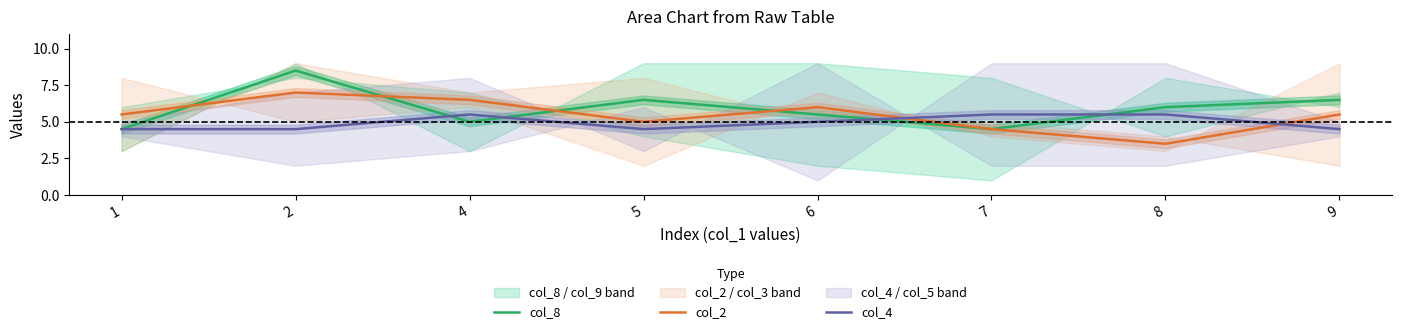

What are all the series names shown in the legend?

col_8, col_2, col_4